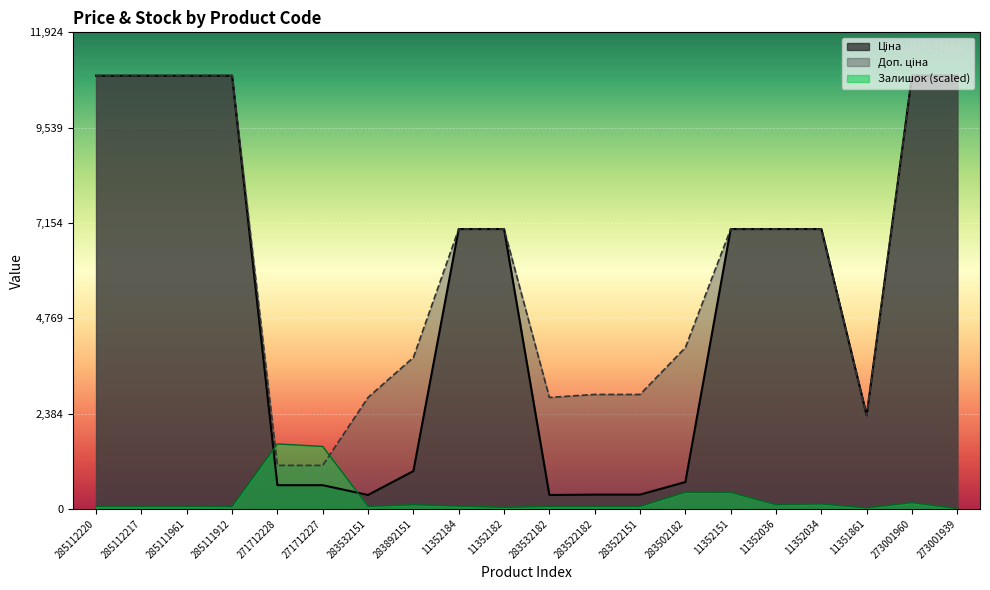

The Доп. ціна series shows 7002.7 at 11352034. True or false?

True